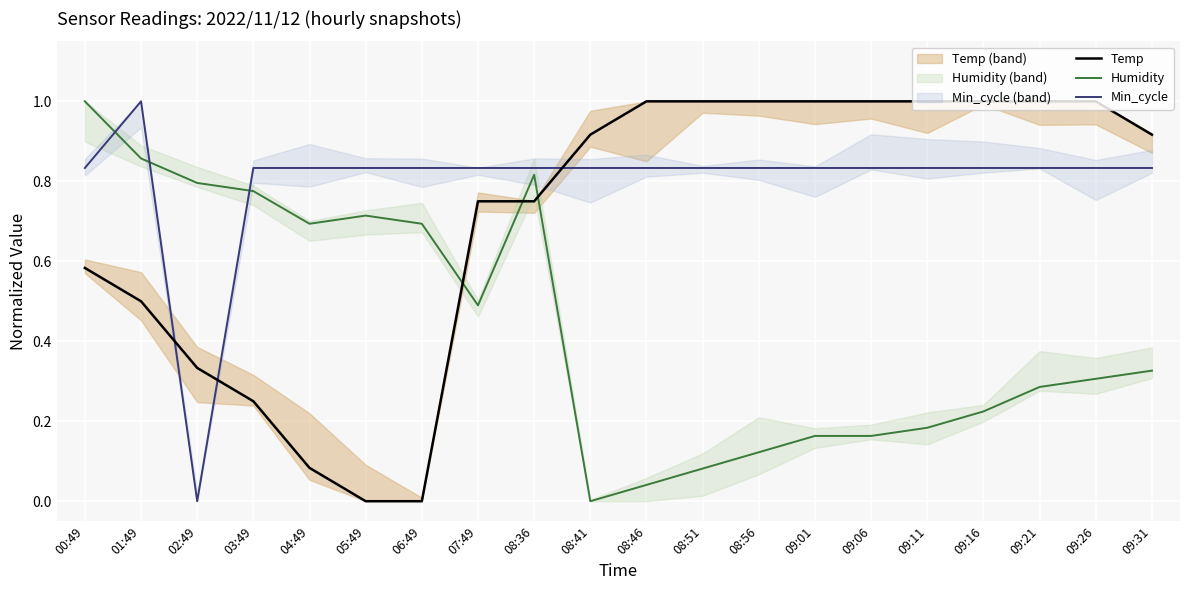

Where do Min_cycle and Humidity first cross each other?

00:49 and 01:49